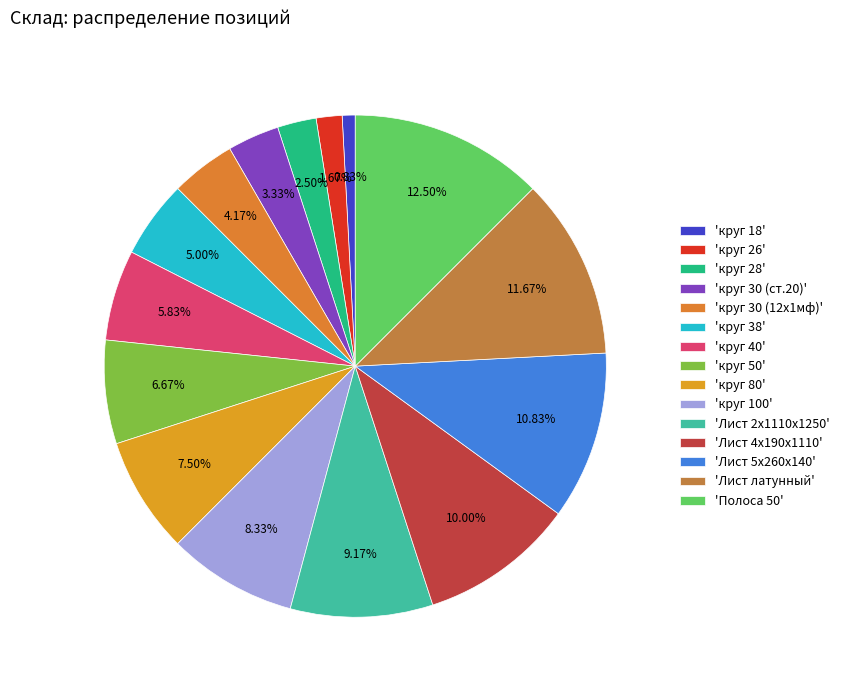

How many slices are in this pie chart?

15